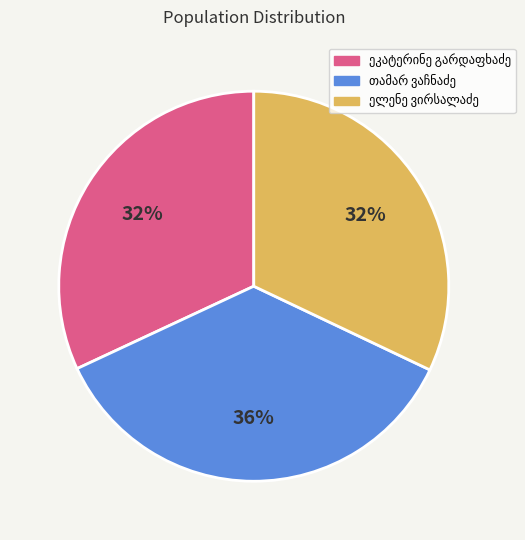

To the nearest percent, what is the average slice percentage?

33%